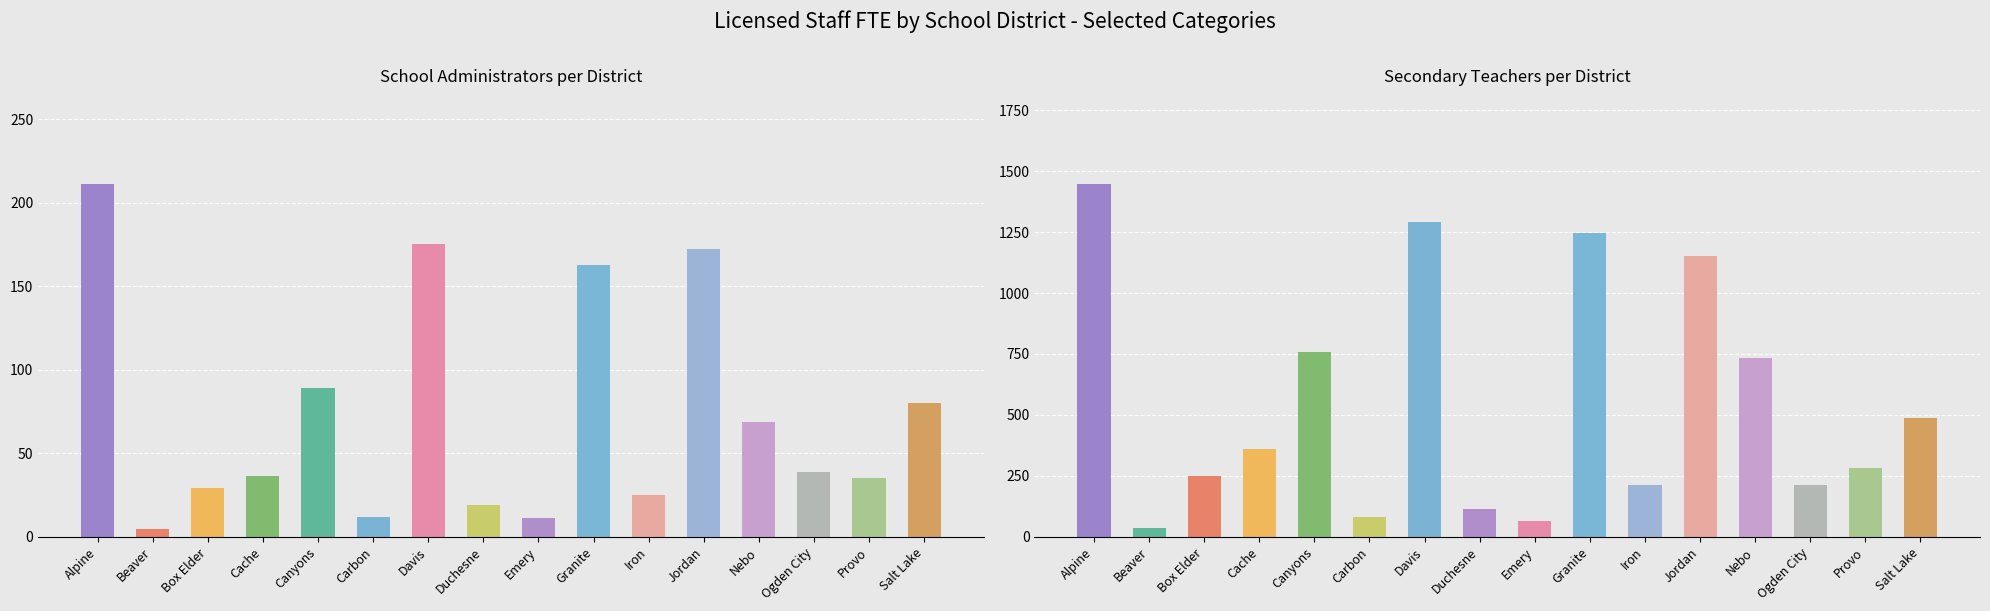

Which label corresponds to the largest value in the chart?

Alpine